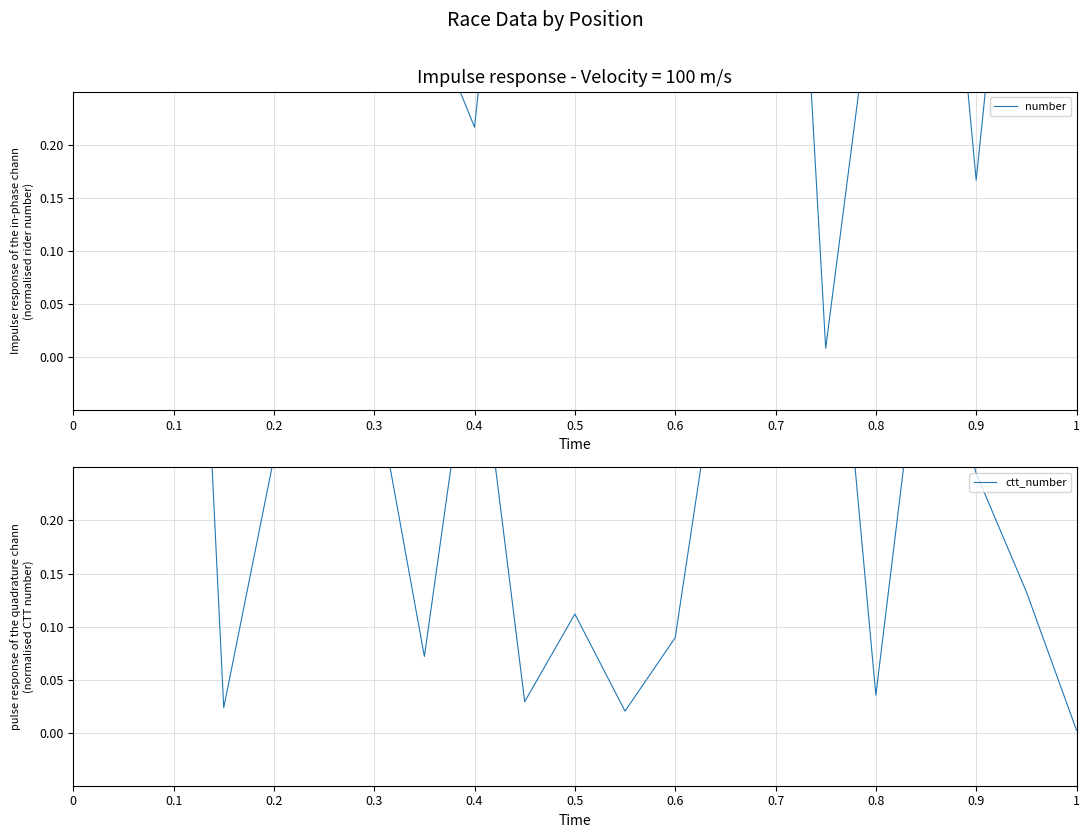

Where is the first local minimum for number?

0.1